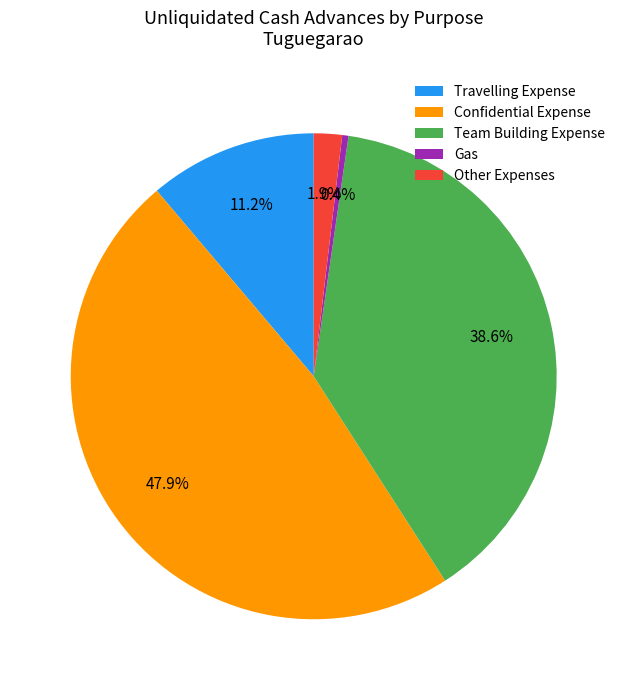

Rank the categories by value from lowest to highest.

Gas, Other Expenses, Travelling Expense, Team Building Expense, Confidential Expense